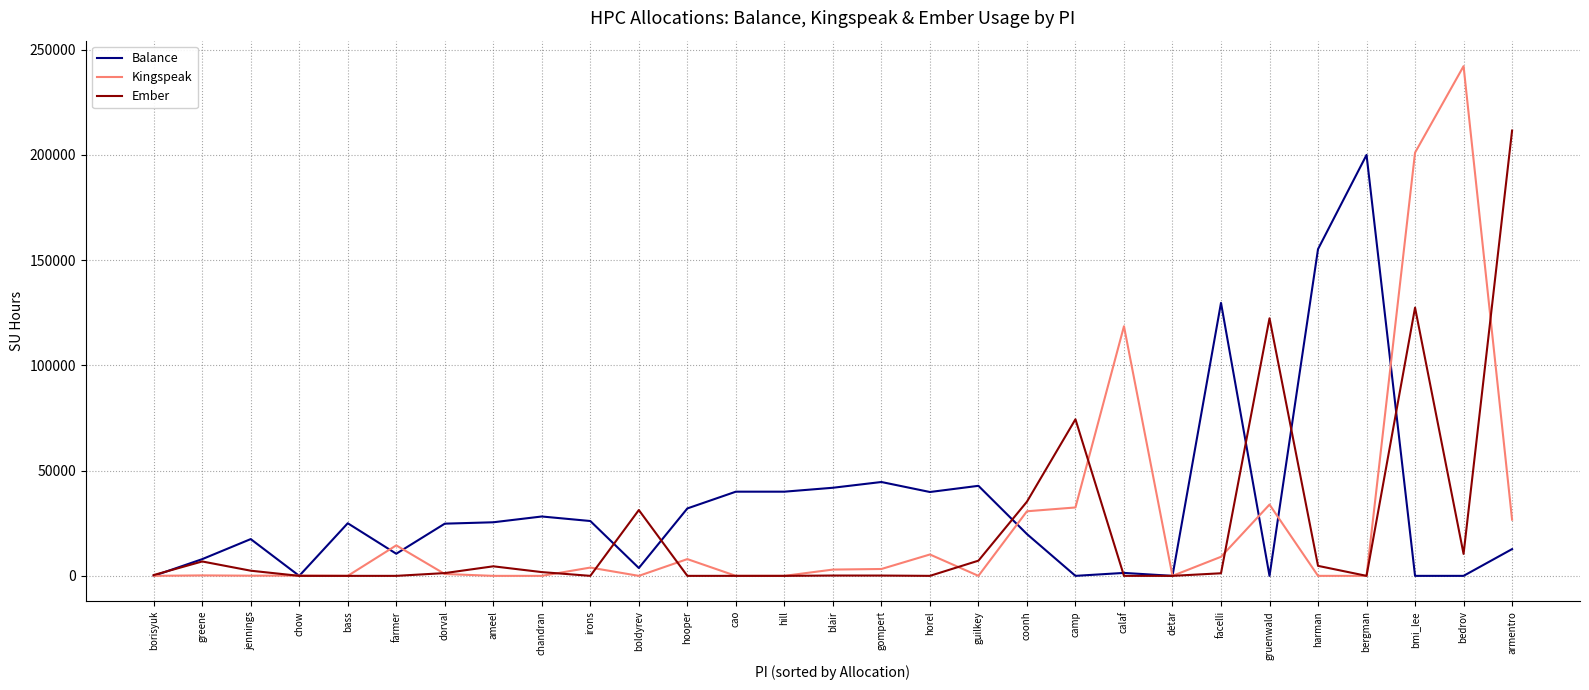

At which label does Ember reach its peak?

armentro